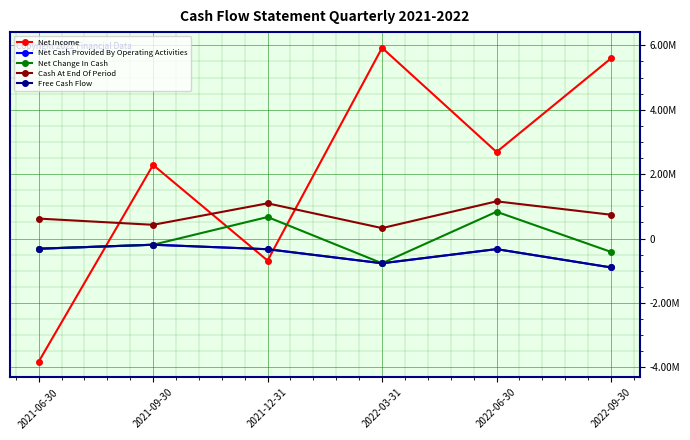

Is this an area chart (filled region under the line)?

No